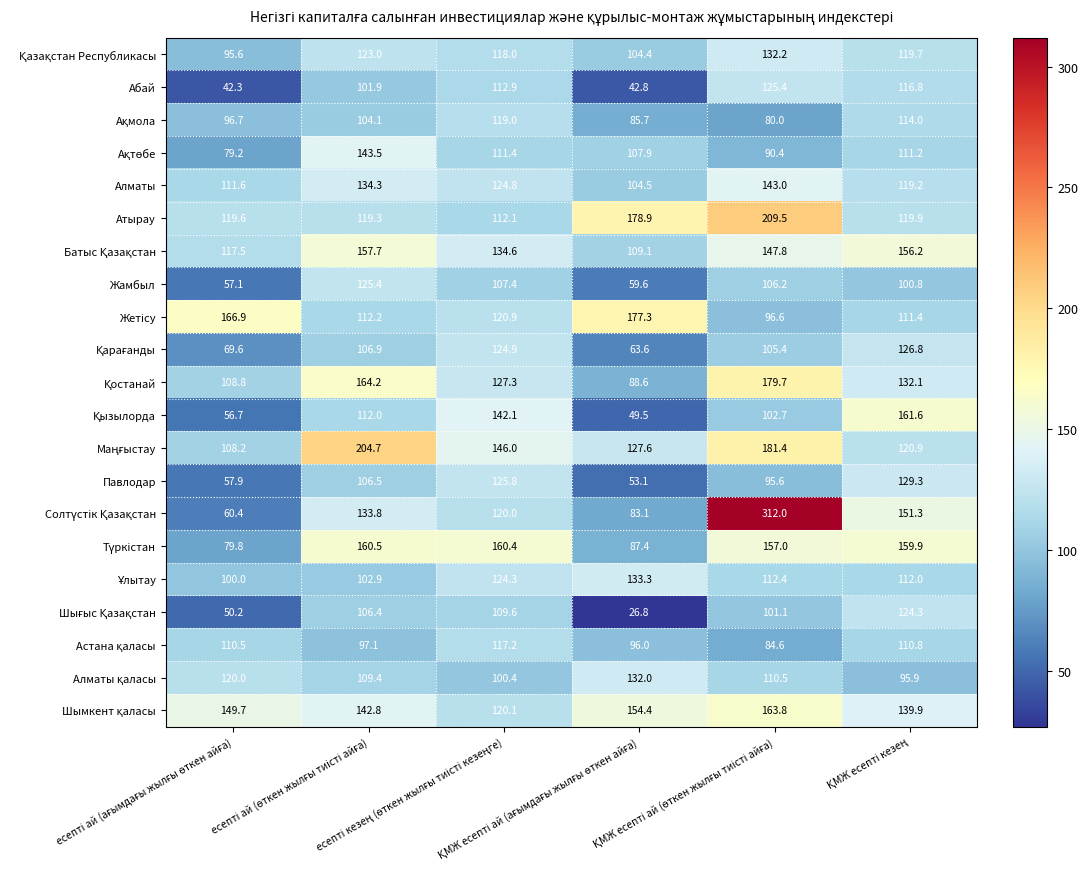

At how many categories does at least one series exceed 108?

6